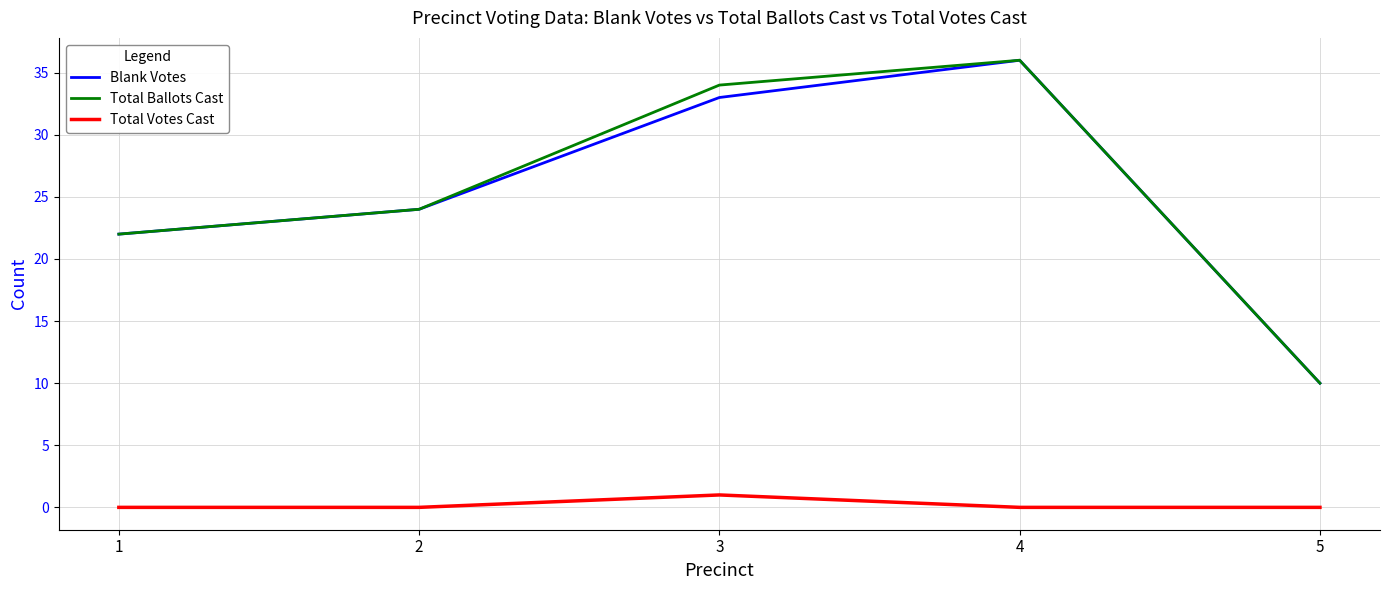

How many lines are shown in the chart?

3